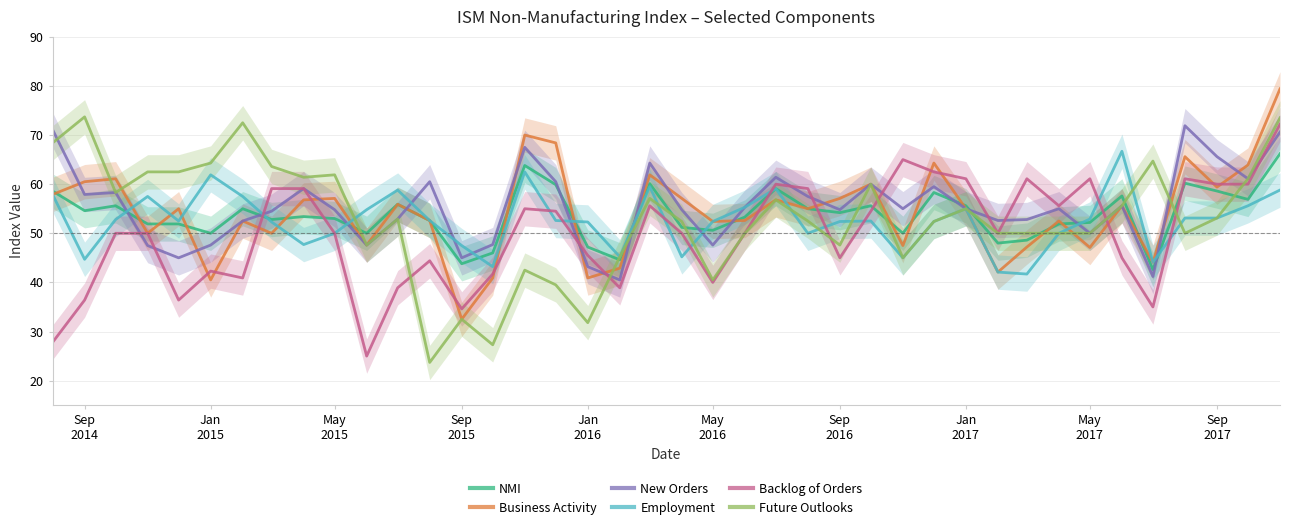

What is the average value of the Business Activity series?

54.2